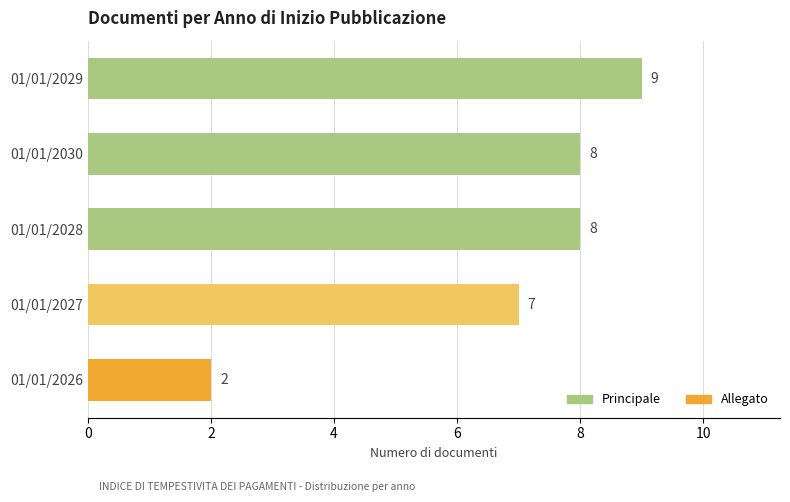

Reading bottom to top, extract all data points from this chart.

01/01/2026=2	01/01/2027=7	01/01/2028=8	01/01/2030=8	01/01/2029=9